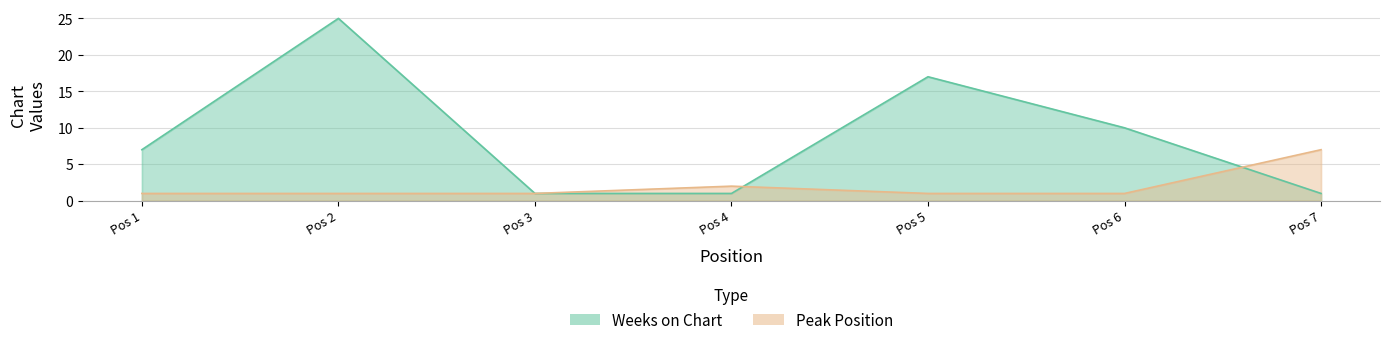

Reading left to right, transcribe all the data shown in this chart.

Weeks on Chart: 7	25	1	1	17	10	1
Peak Position: 1	1	1	2	1	1	7